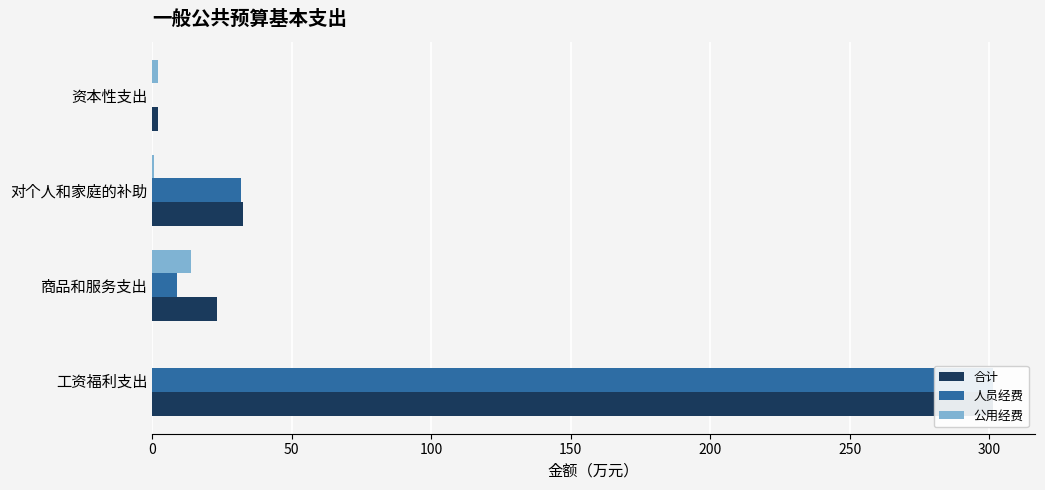

Does the chart contain any negative values?

No